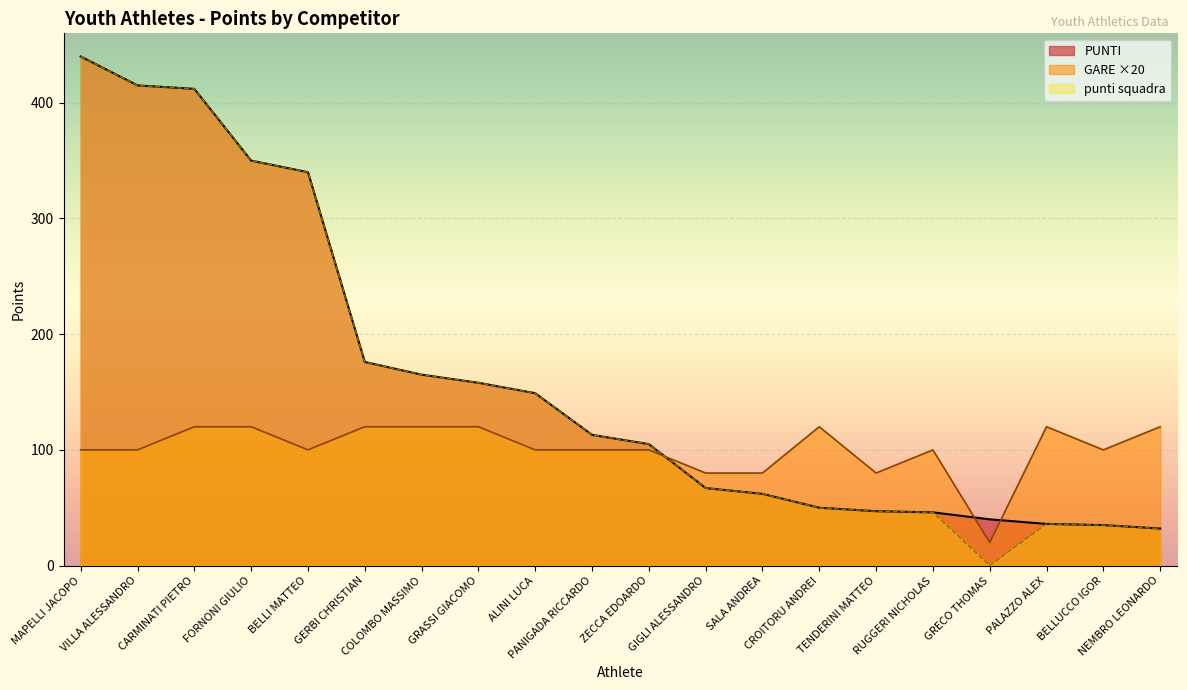

Is the value of PUNTI at FORNONI GIULIO greater than the value of punti squadra at CROITORU ANDREI?

Yes